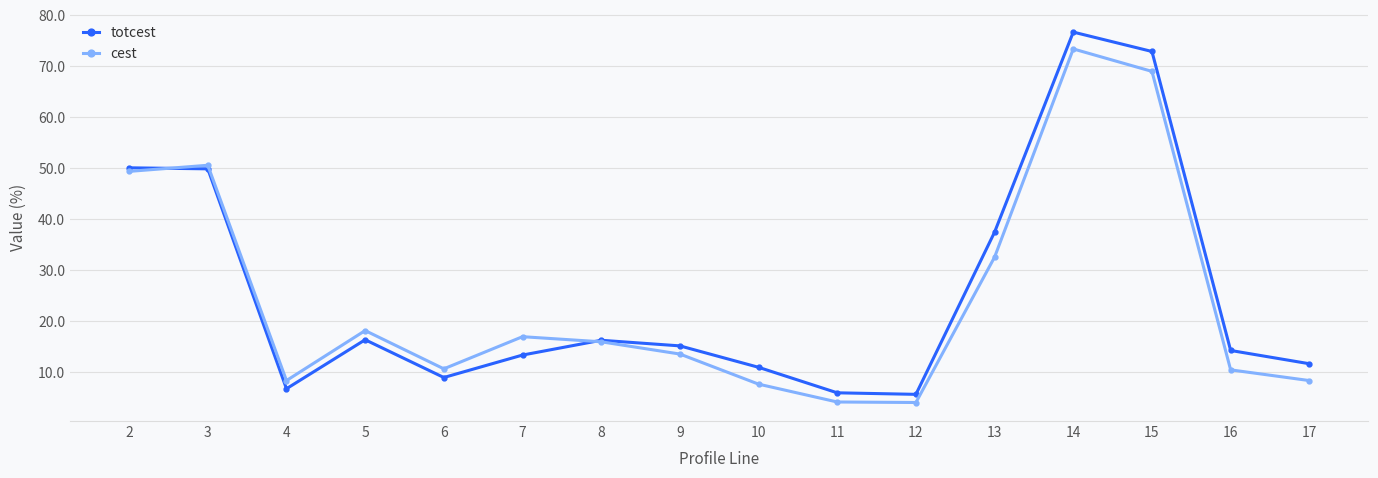

How many data points in totcest are above 15?

8